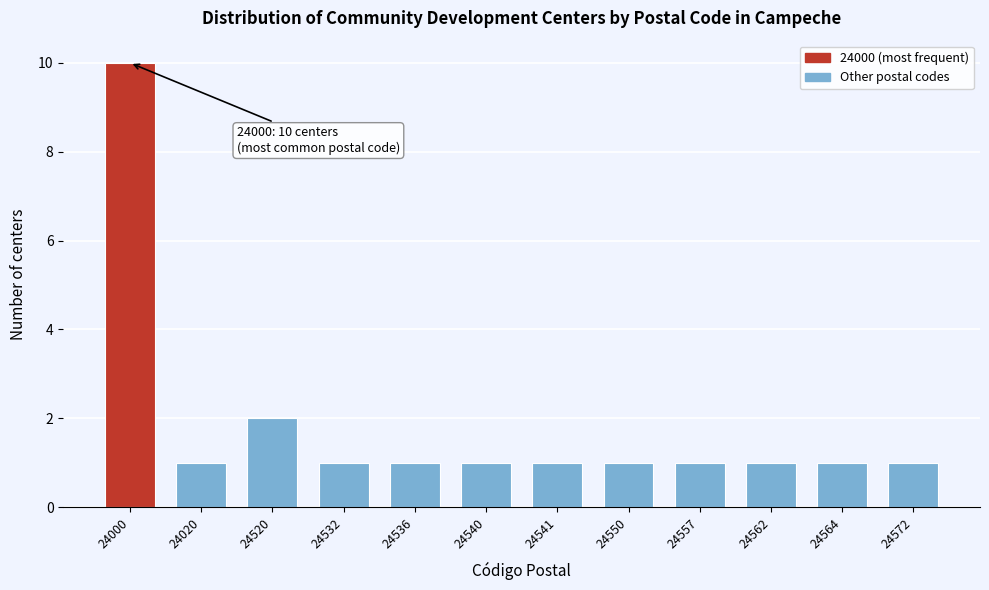

Reading left to right, list all the values displayed in this chart.

10	1	2	1	1	1	1	1	1	1	1	1